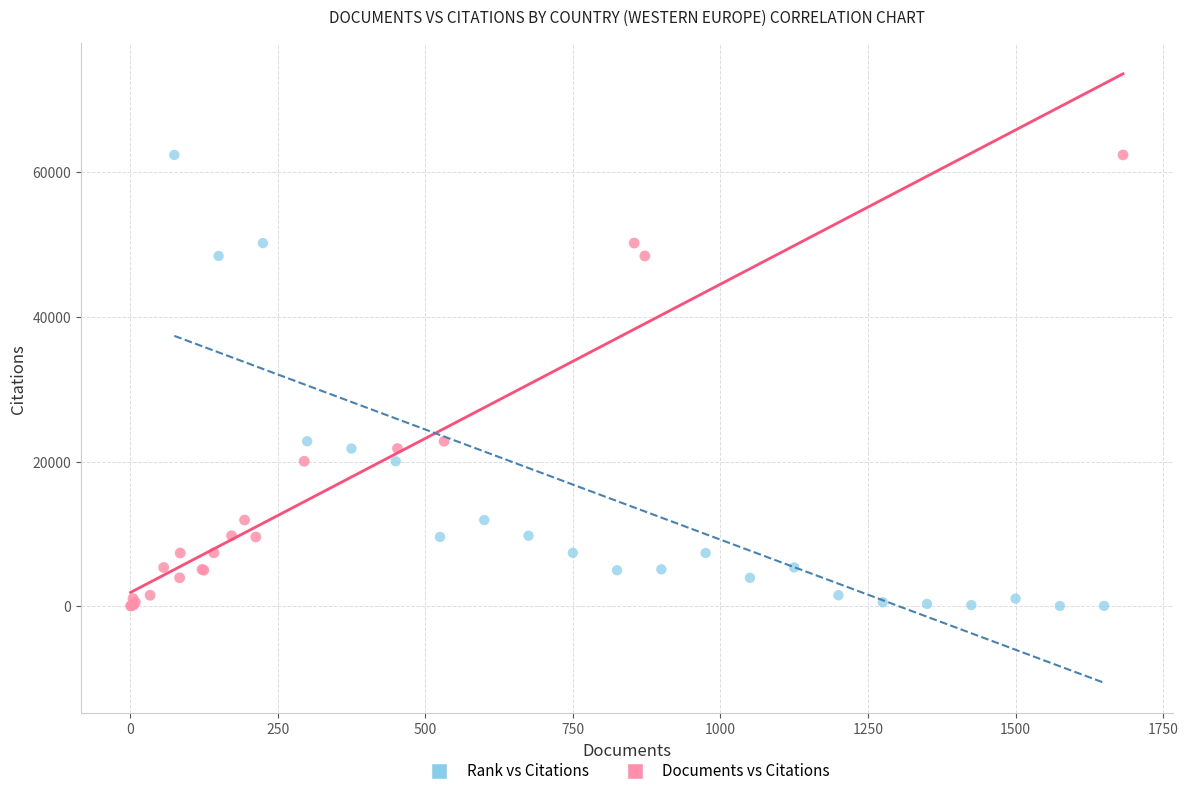

What are all the series names shown in the legend?

Rank vs Citations, Documents vs Citations